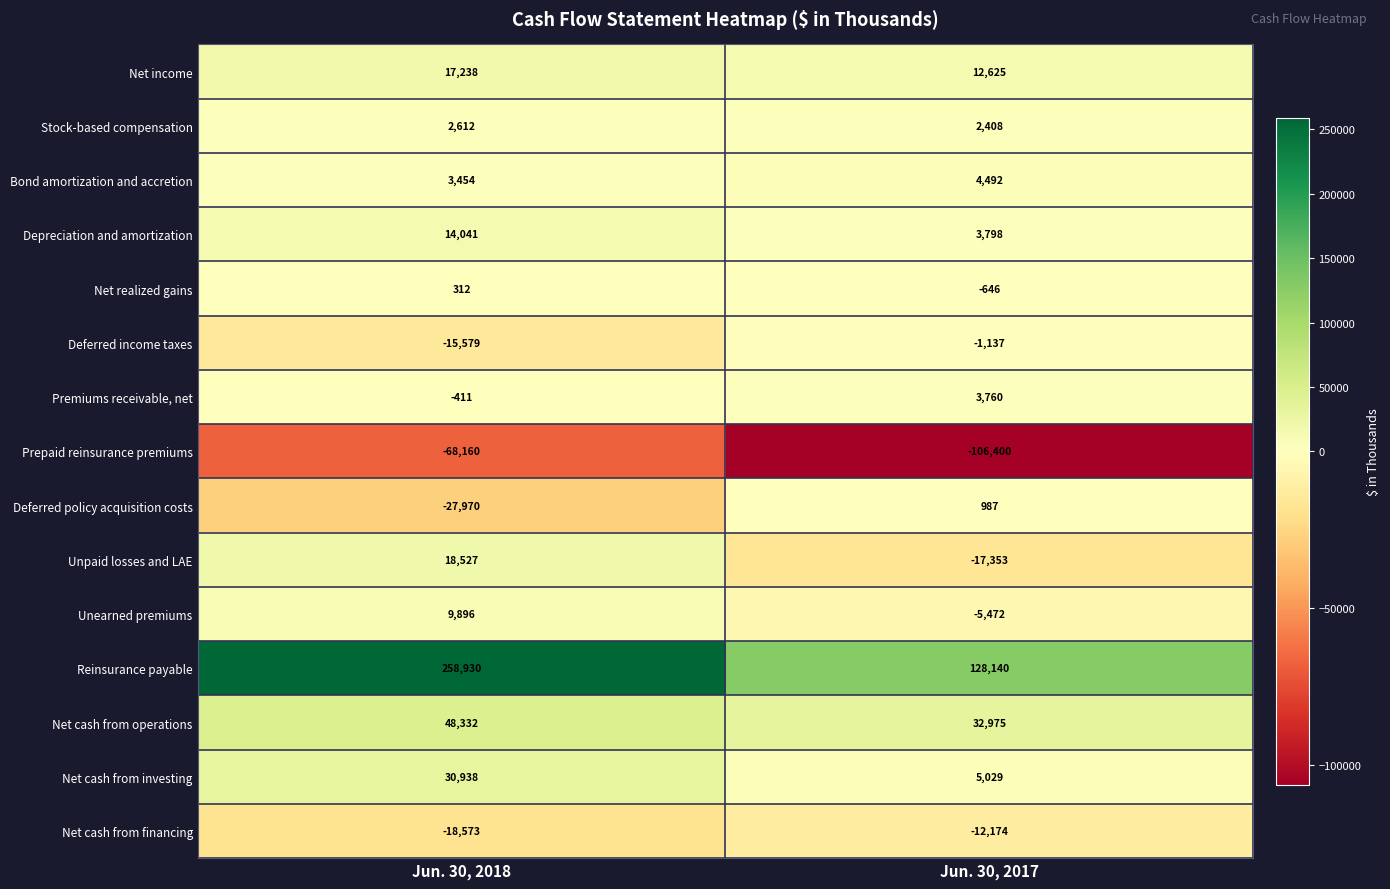

What is the greatest value displayed?

258930